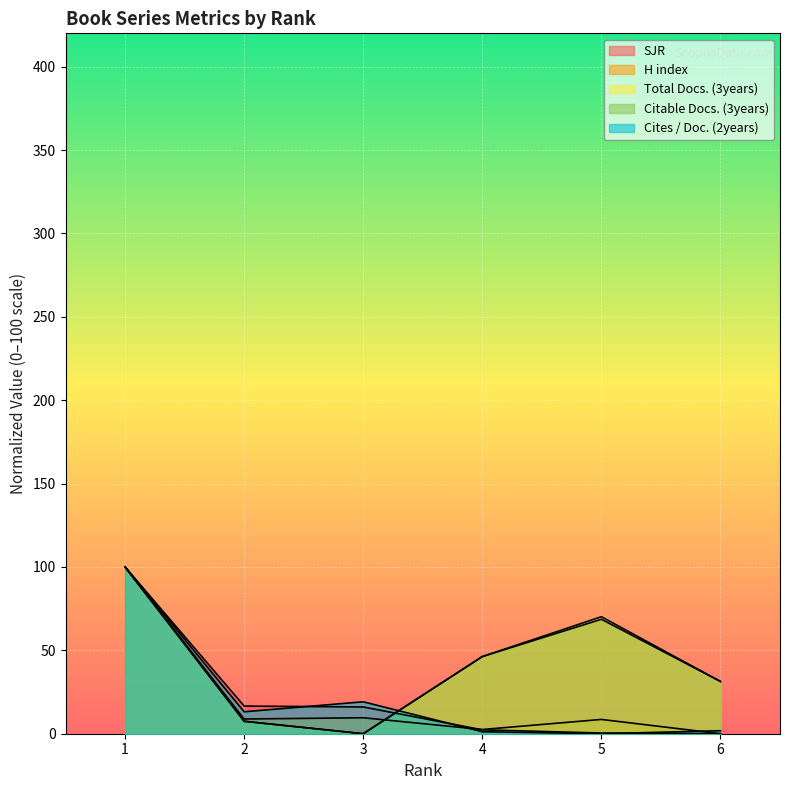

At which label does H index reach its peak?

1